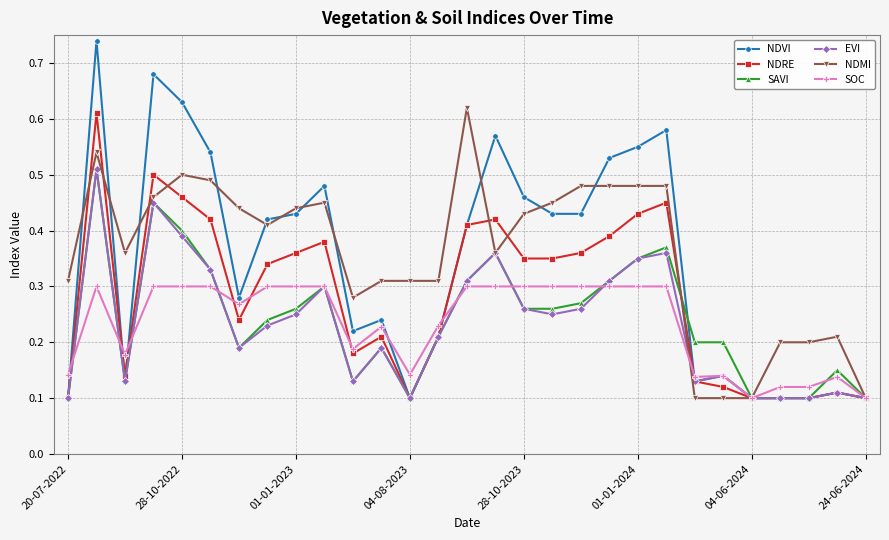

How many EVI values are between 0 and 1?

29